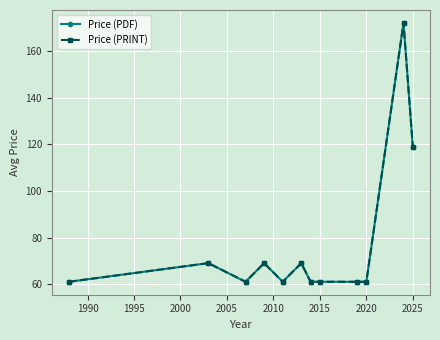

Does the chart have visible grid lines?

Yes